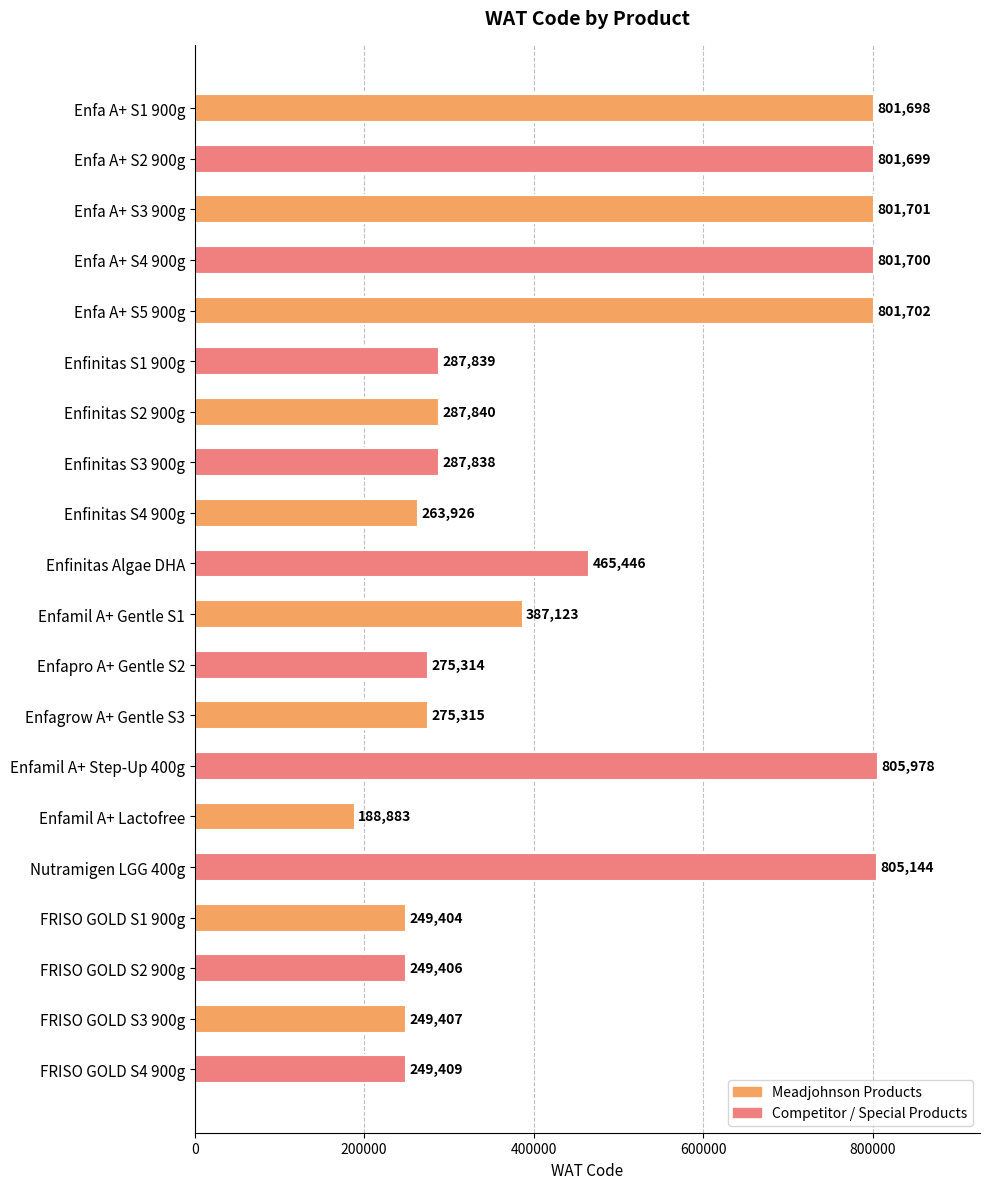

What is the approximate value at Enfa A+ S1 900g?

801698